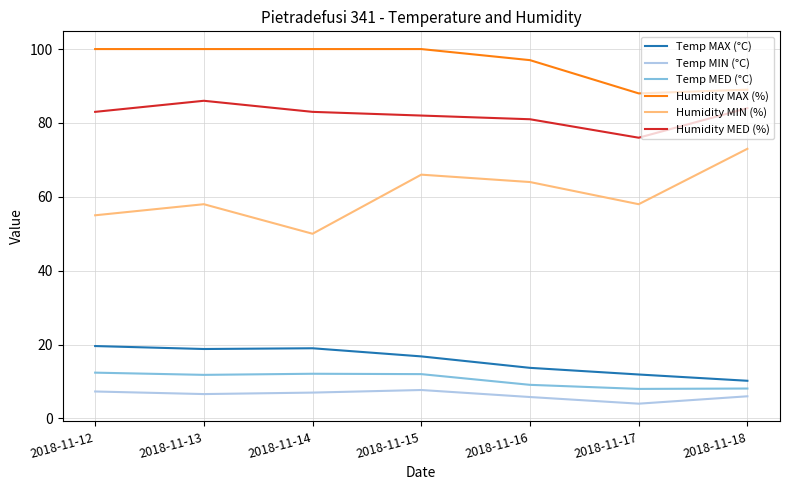

What is the average value of the Humidity MED (%) series?

82.1